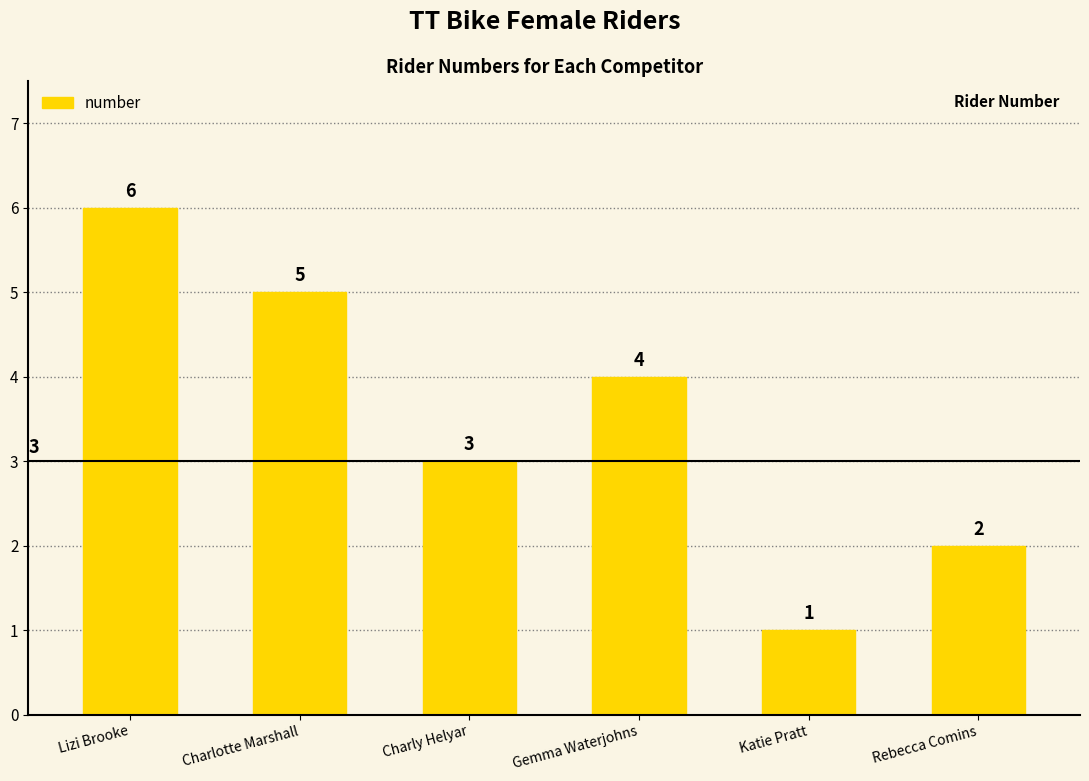

The value at Charly Helyar is 3. True or false?

True